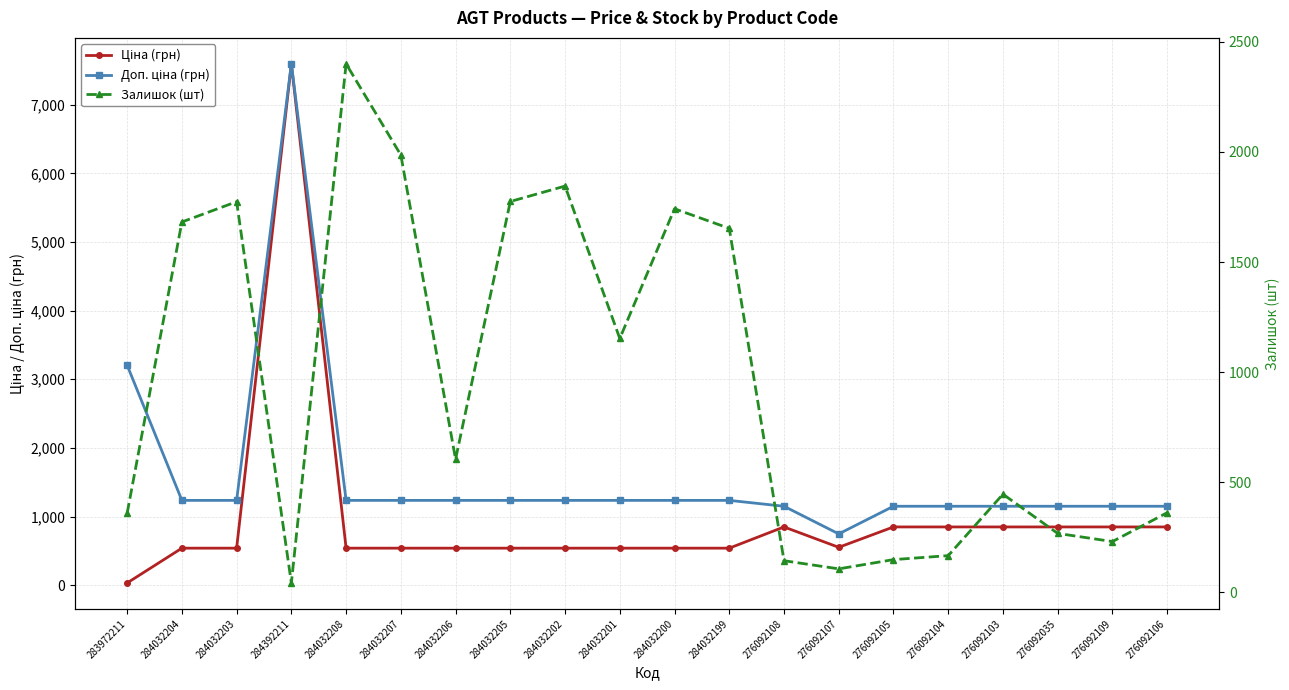

True or false: Доп. ціна (грн) and Ціна (грн) intersect in this chart.

False